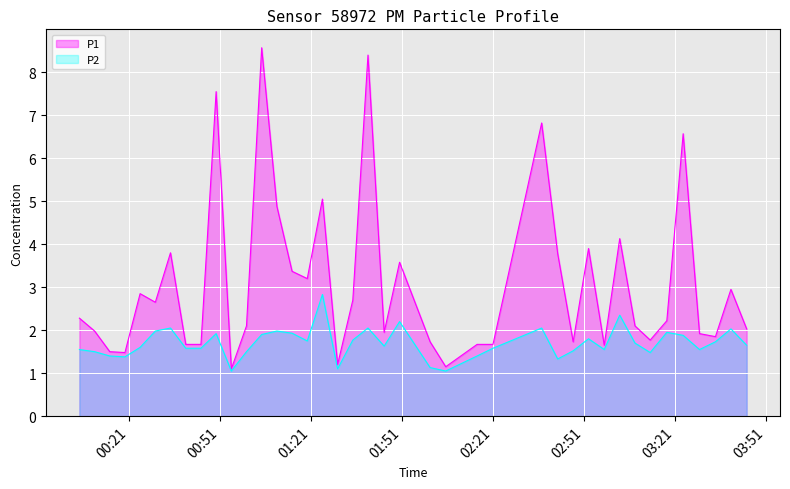

What is the lowest value of the P1 series?

1.1